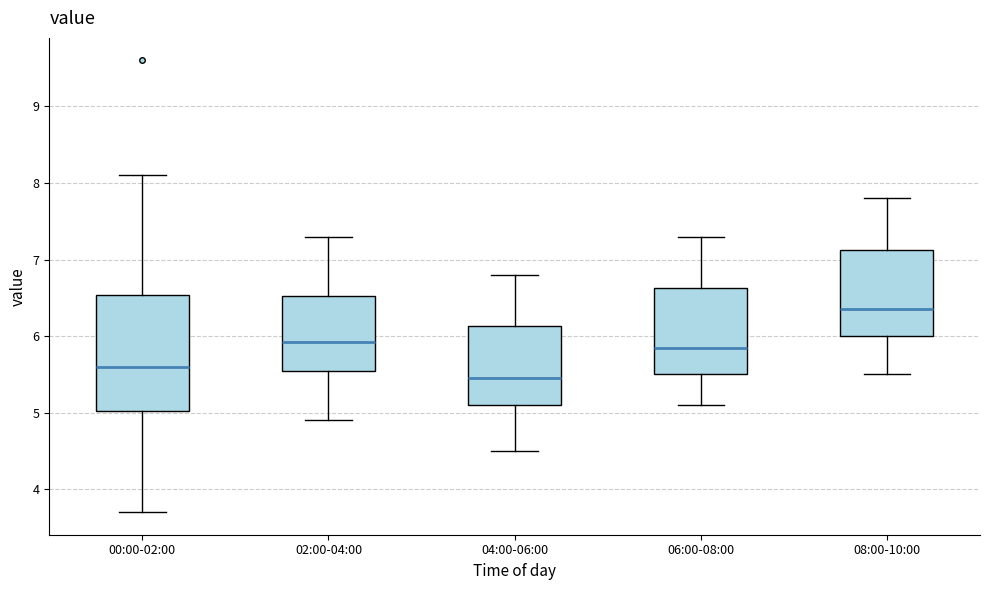

Reading left to right, read every box against the y-axis: the position of its median line, the range the box covers, and the ends of its whiskers. The values are not printed on the chart, so give them approximately, as read against the axis.

00:00-02:00: median 5.6, box 5.0 to 6.5, whiskers 3.7 to 8.1
02:00-04:00: median 5.9, box 5.5 to 6.5, whiskers 4.9 to 7.3
04:00-06:00: median 5.5, box 5.1 to 6.1, whiskers 4.5 to 6.8
06:00-08:00: median 5.9, box 5.5 to 6.6, whiskers 5.1 to 7.3
08:00-10:00: median 6.4, box 6.0 to 7.1, whiskers 5.5 to 7.8